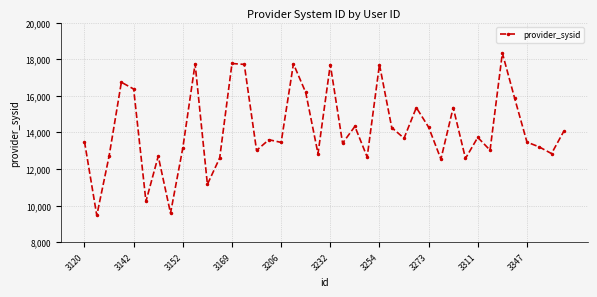

What is the value of the 33rd point from the left?

13729